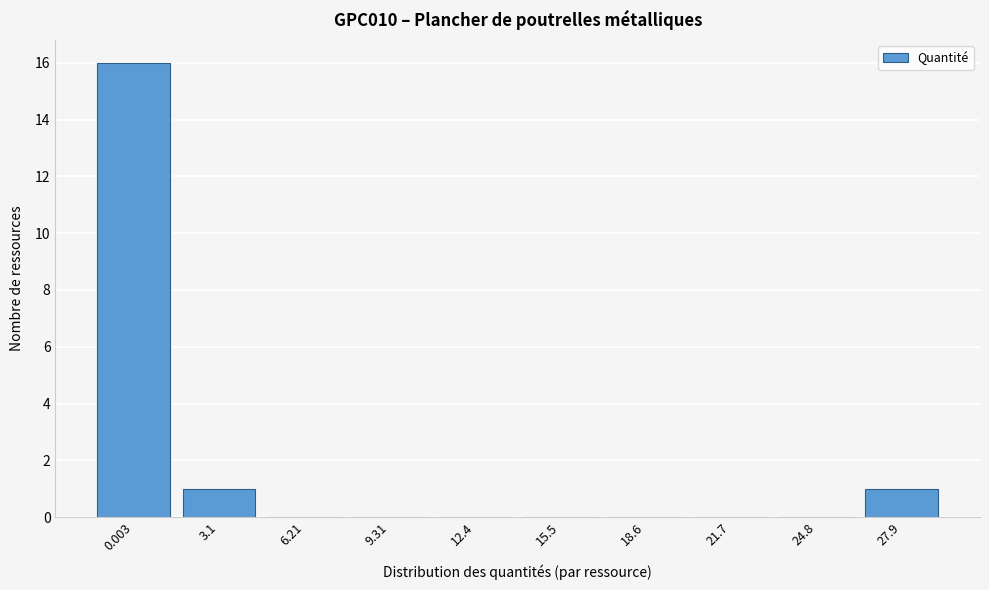

Reading right to left, transcribe all the data shown in this chart.

27.9=1	24.8=0	21.7=0	18.6=0	15.5=0	12.4=0	9.31=0	6.21=0	3.1=1	0.003=16